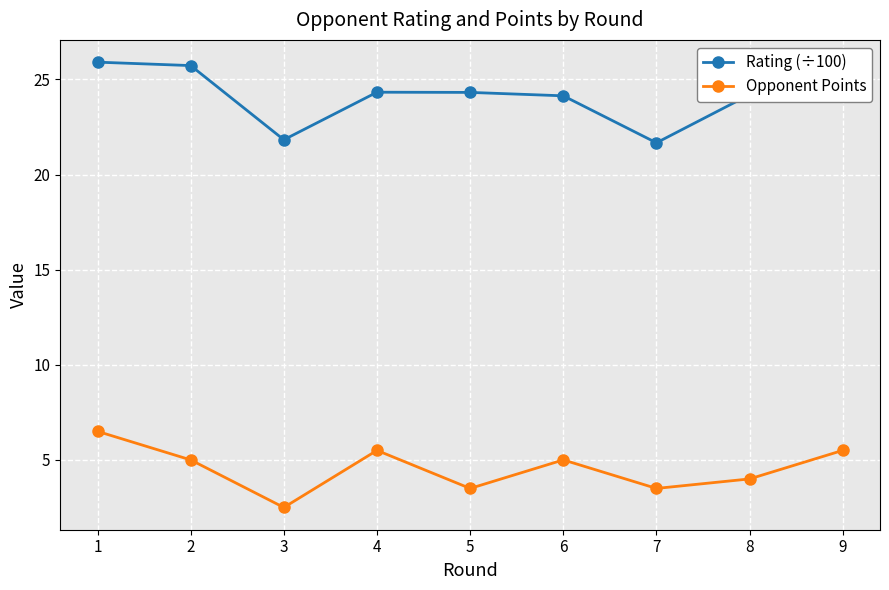

What is the sum of the Opponent Points values at 7 and 3?

6.0